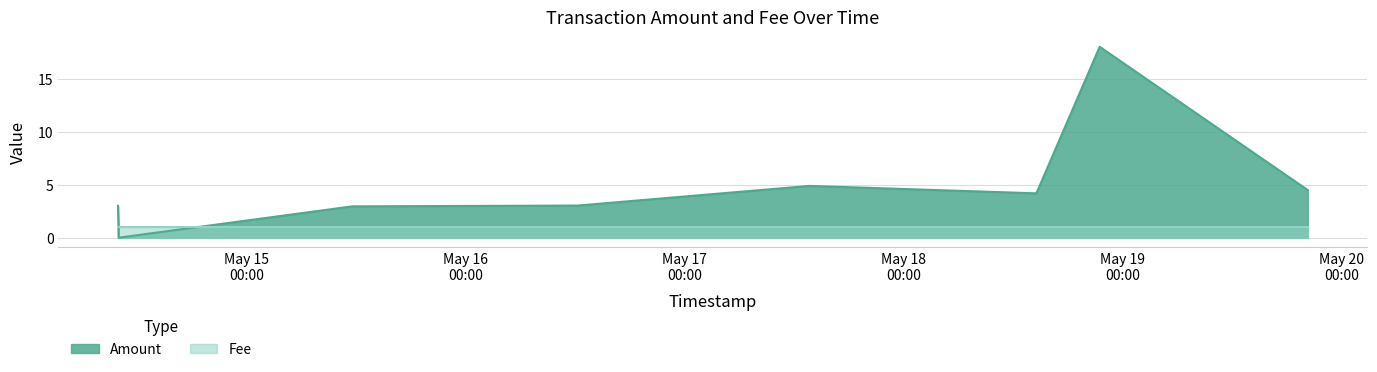

What is the label of the 1st point from the left?

2017-05-14 09:52:34